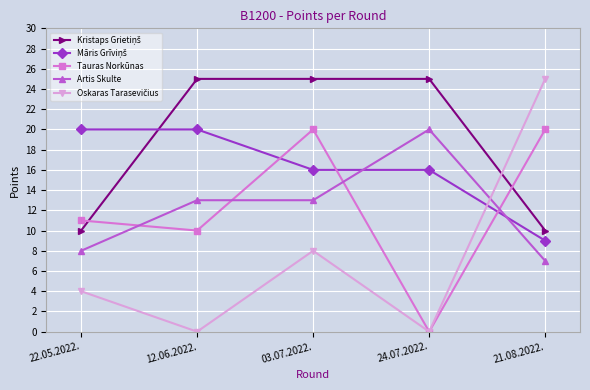

What is the spread (max minus min) of values at 12.06.2022.?

25